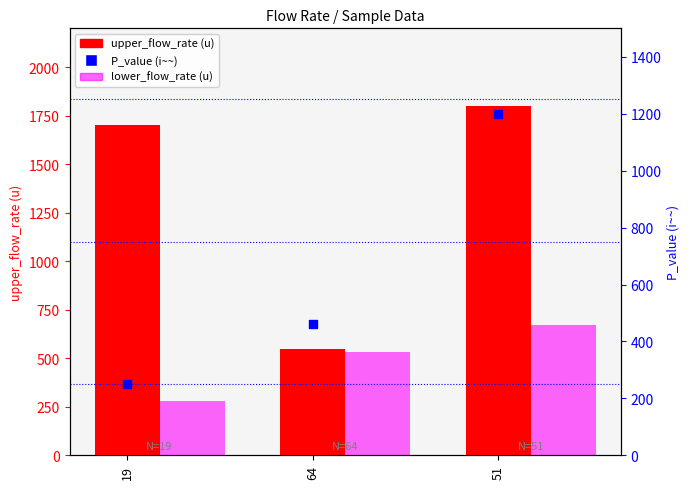

Which series reaches the minimum Y coordinate?

P_value(i~~)